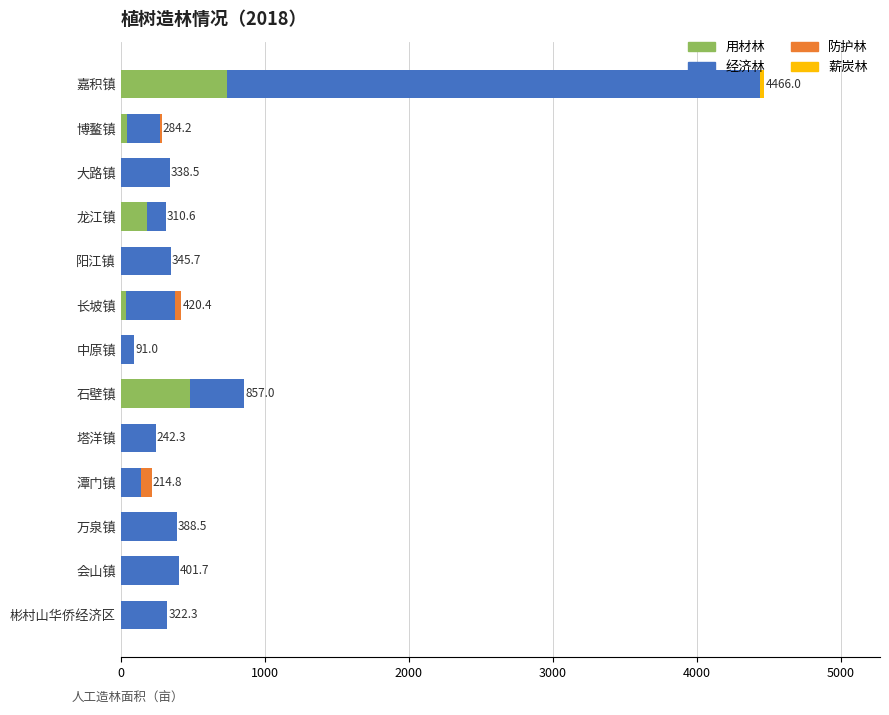

At which category is the sum across all series the highest?

嘉积镇